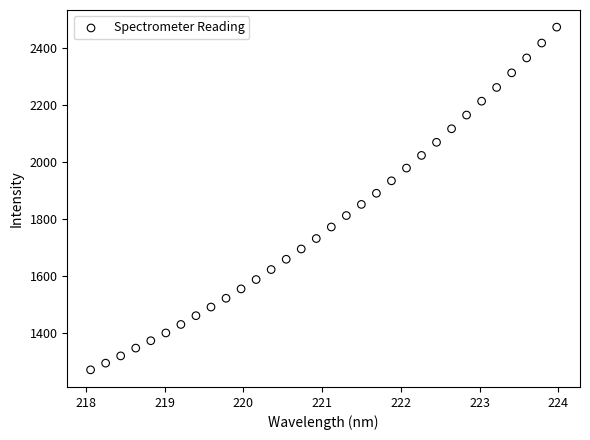

What is the range of X values (max minus min)?

5.9